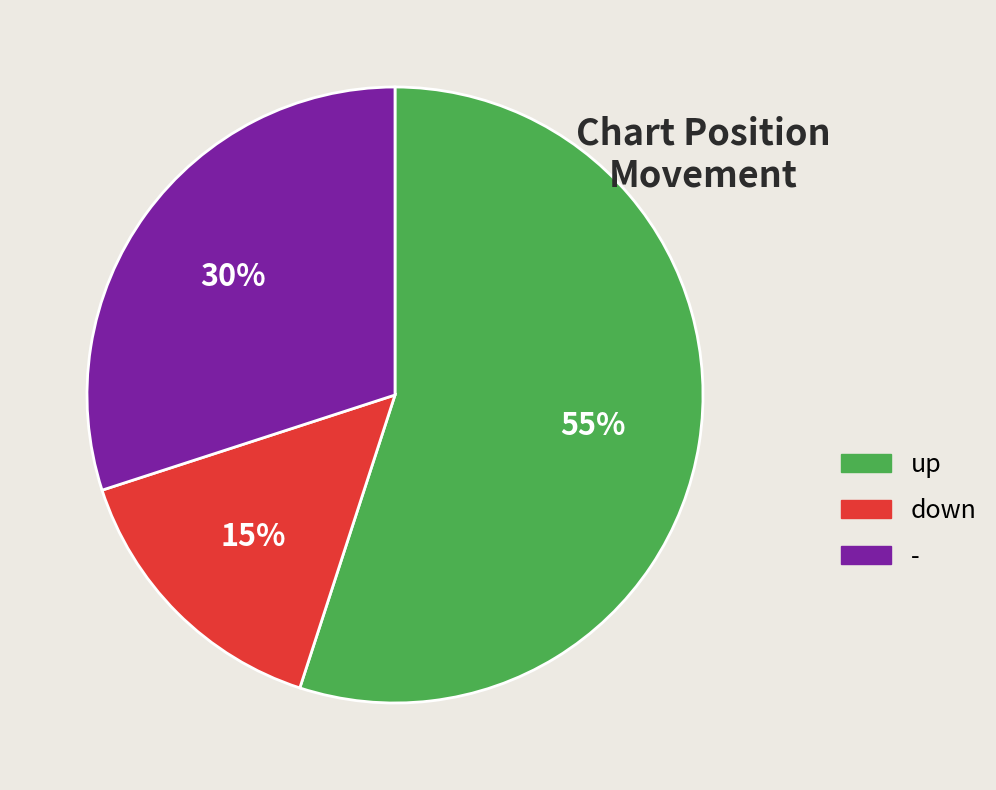

How many slices are in this pie chart?

3